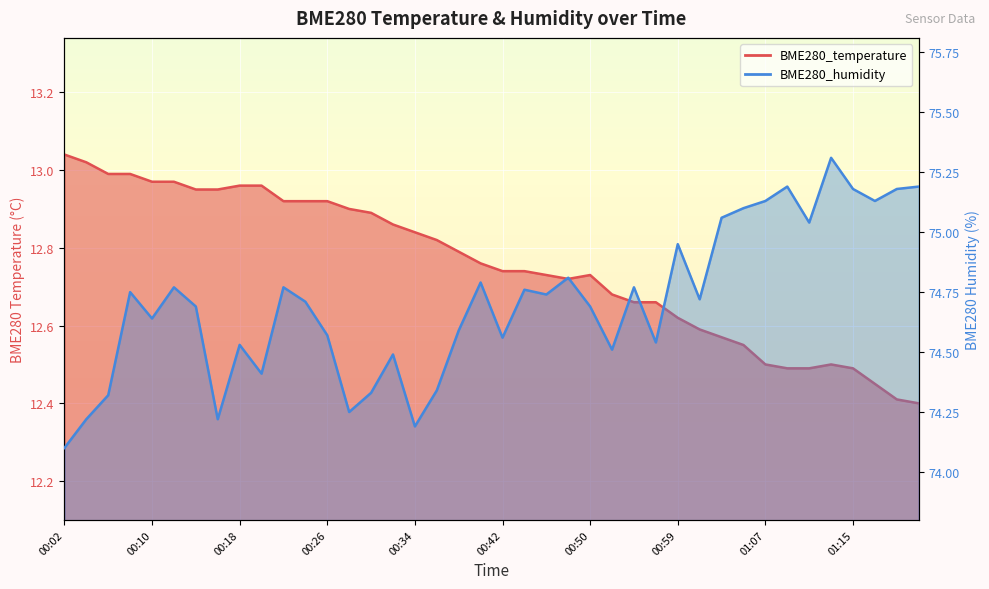

True or false: BME280_humidity and BME280_temperature intersect in this chart.

False